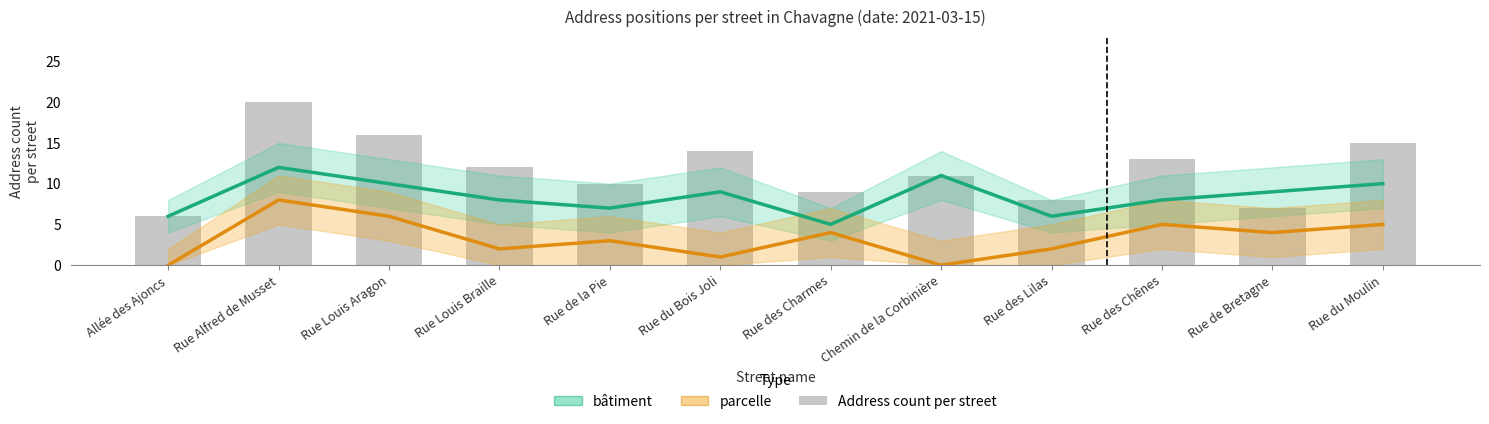

Rank the categories by parcelle value from lowest to highest.

Allée des Ajoncs, Chemin de la Corbinière, Rue du Bois Joli, Rue Louis Braille, Rue des Lilas, Rue de la Pie, Rue des Charmes, Rue de Bretagne, Rue des Chênes, Rue du Moulin, Rue Louis Aragon, Rue Alfred de Musset